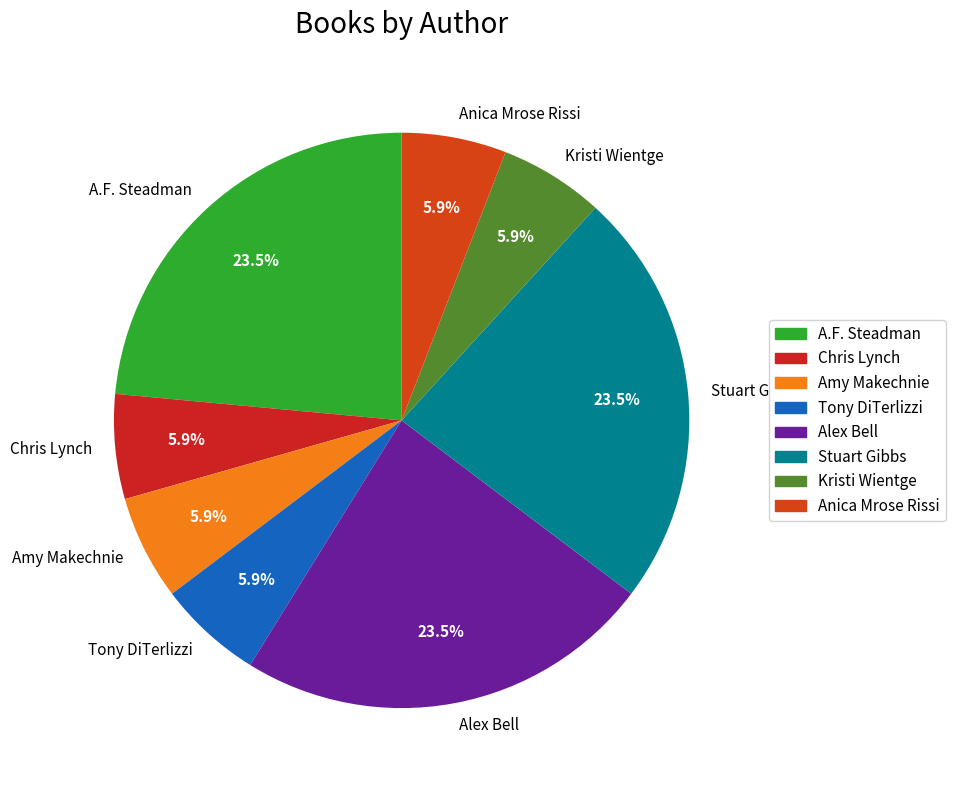

To the nearest percent, what is the difference between the largest and smallest slice percentages?

18%